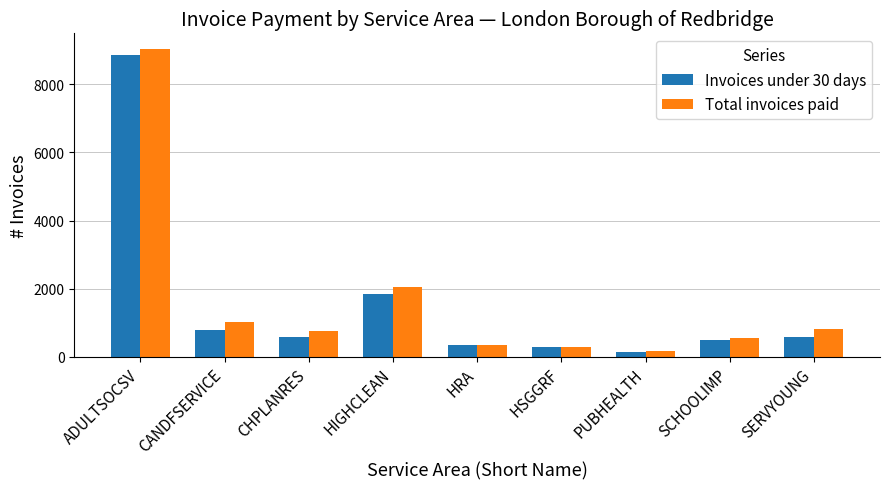

At which category does the chart reach its minimum across all series?

PUBHEALTH